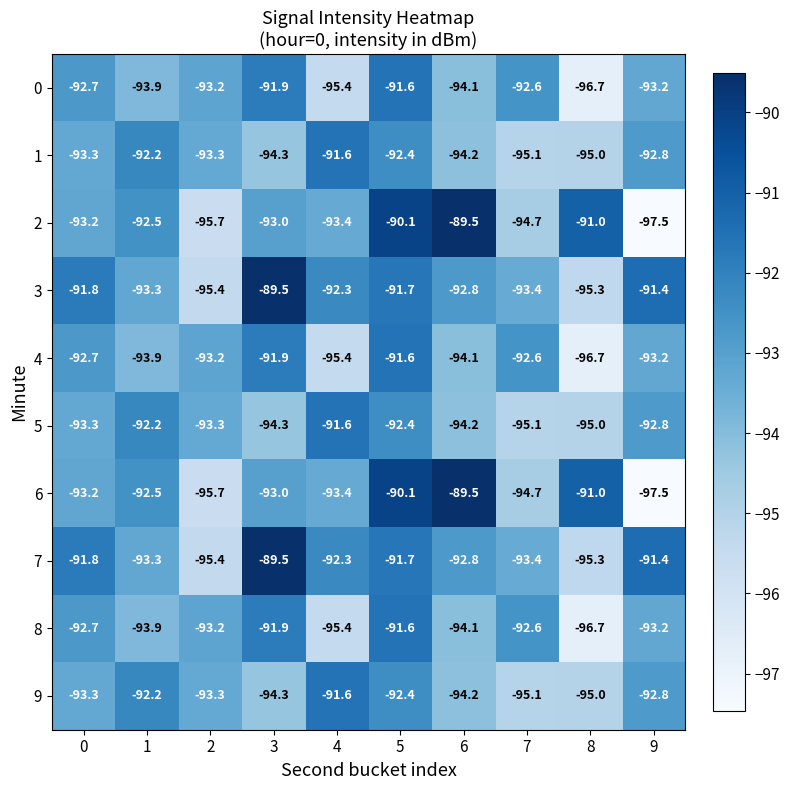

True or false: 0 has a value of -127.3 at 5.

False